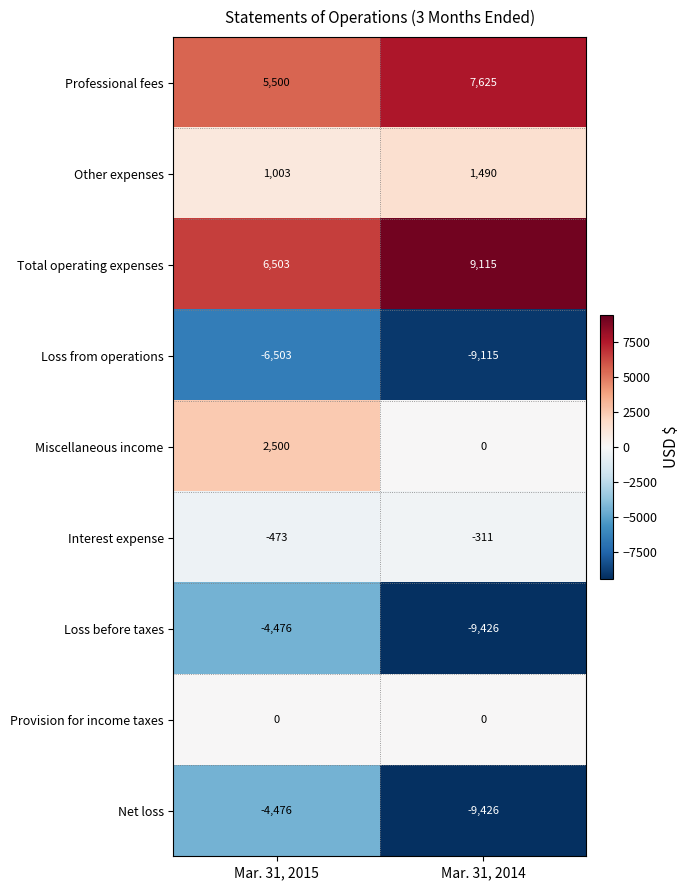

At which category is the sum across all series the highest?

Mar. 31, 2015